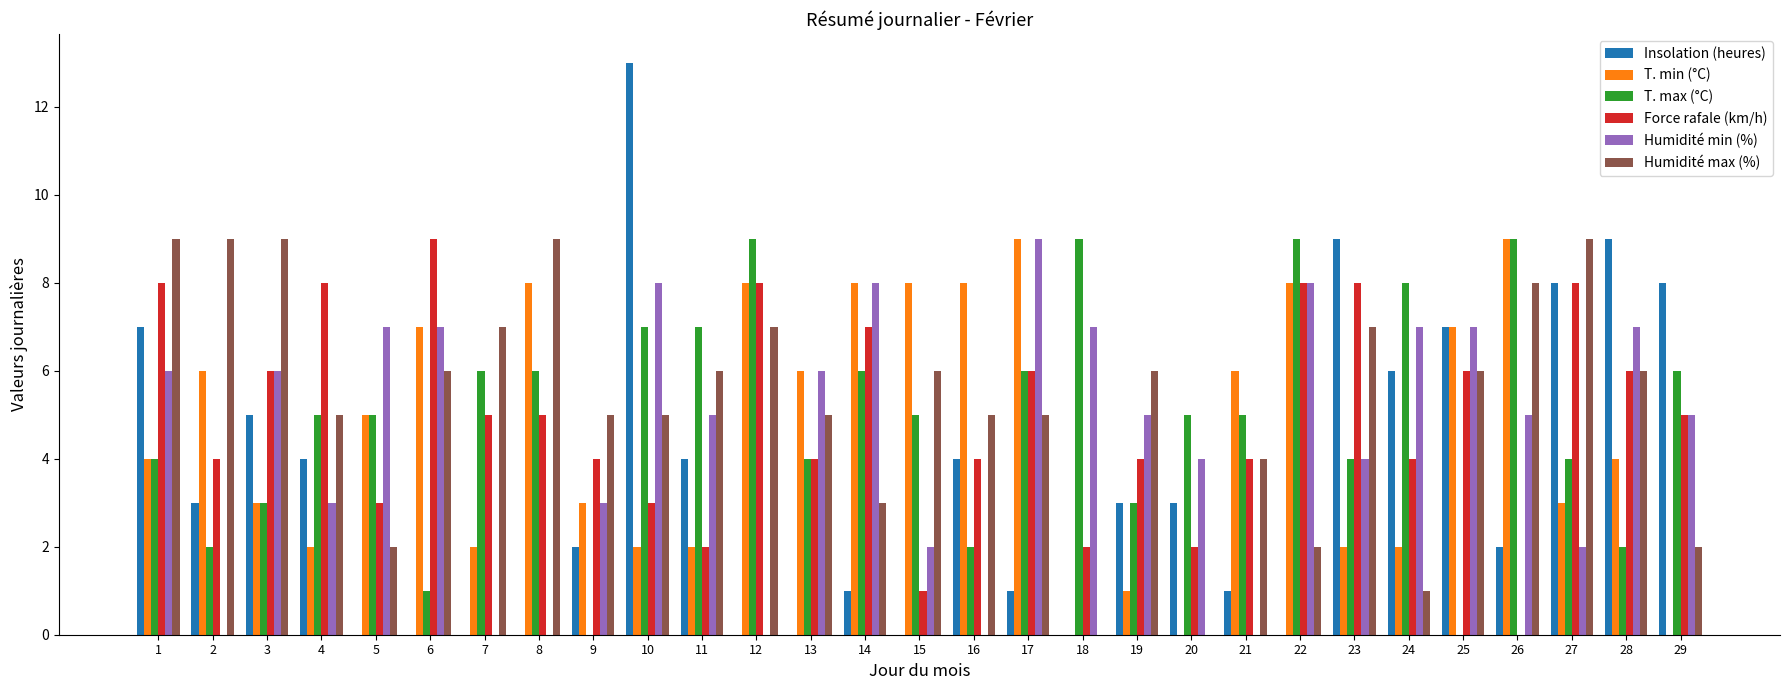

What is the sum of all Force rafale (km/h) values?

144